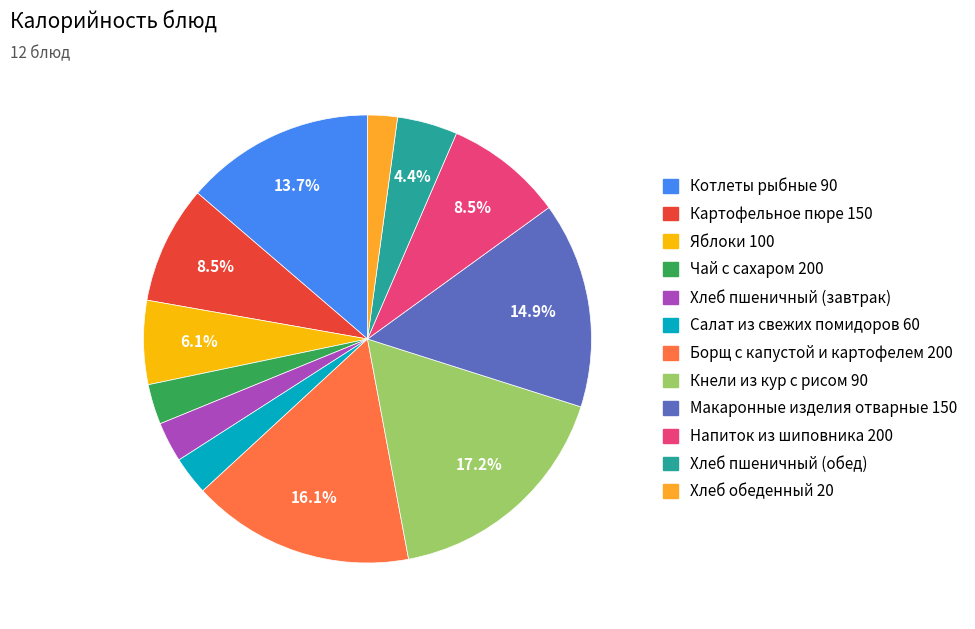

Which slice is the smallest?

Хлеб обеденный 20